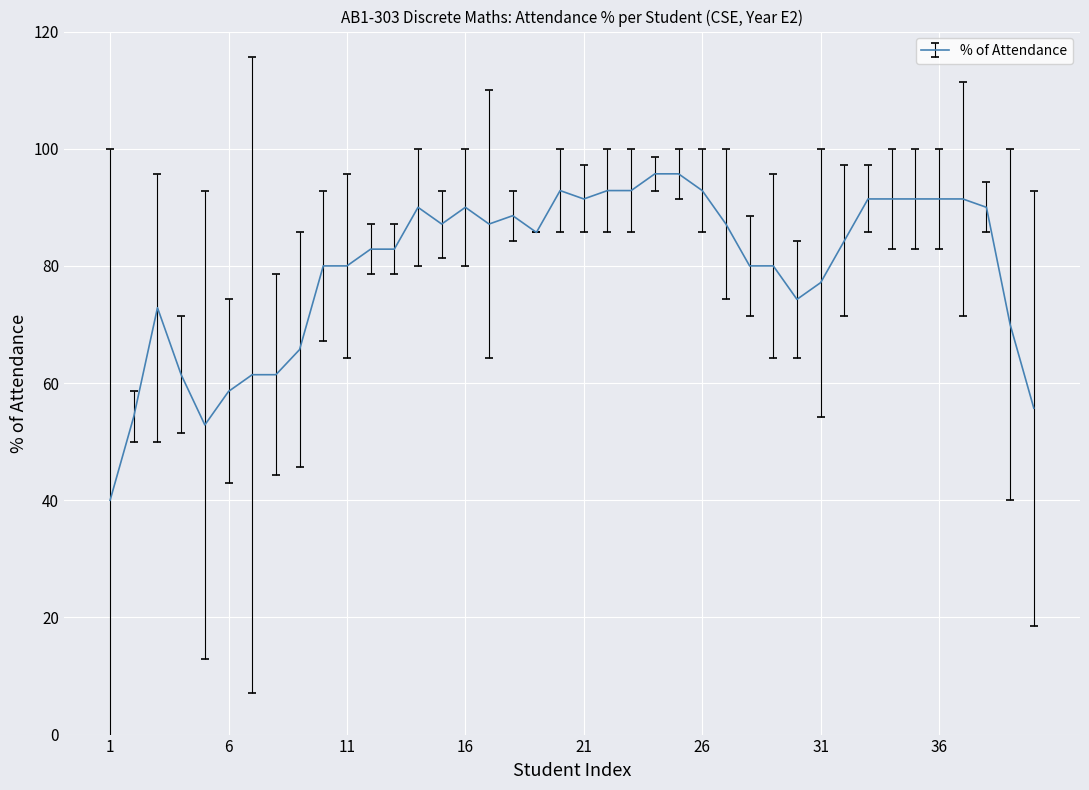

What is the difference between the maximum and minimum values?

55.7